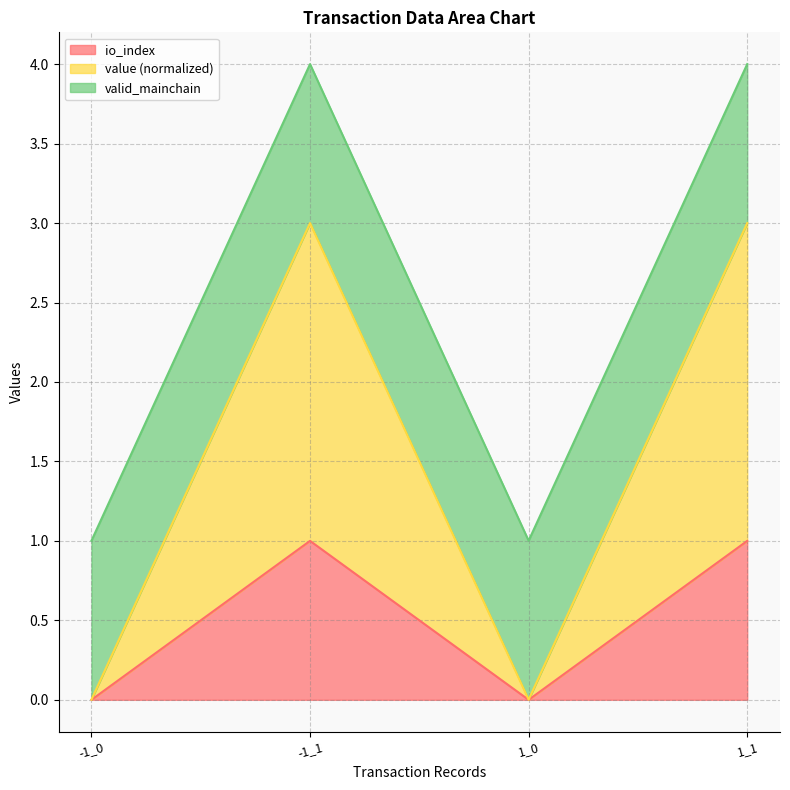

Does the chart display data point markers on the line(s)?

No